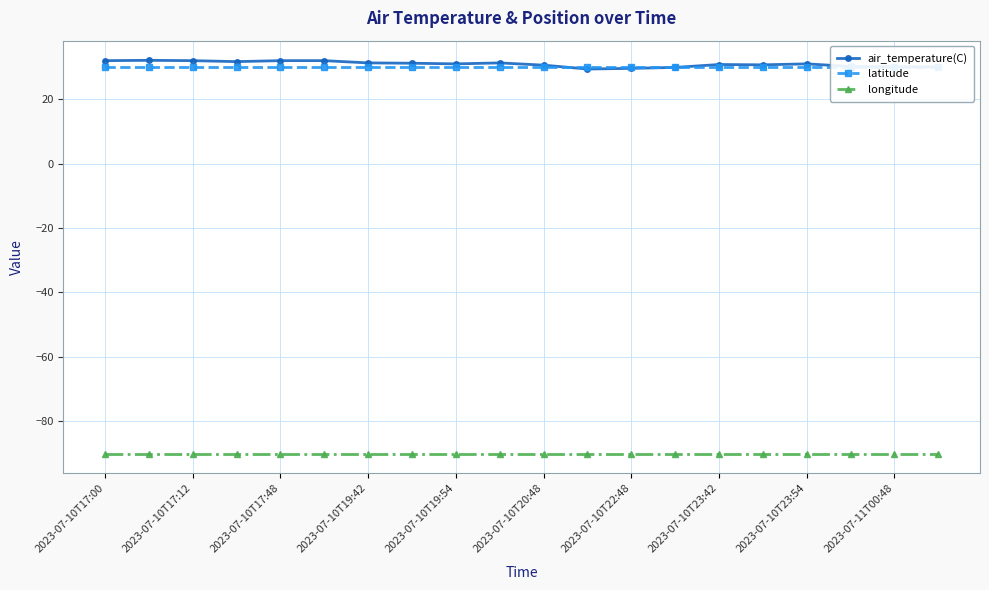

Which series has the largest total across all categories?

air_temperature(C)